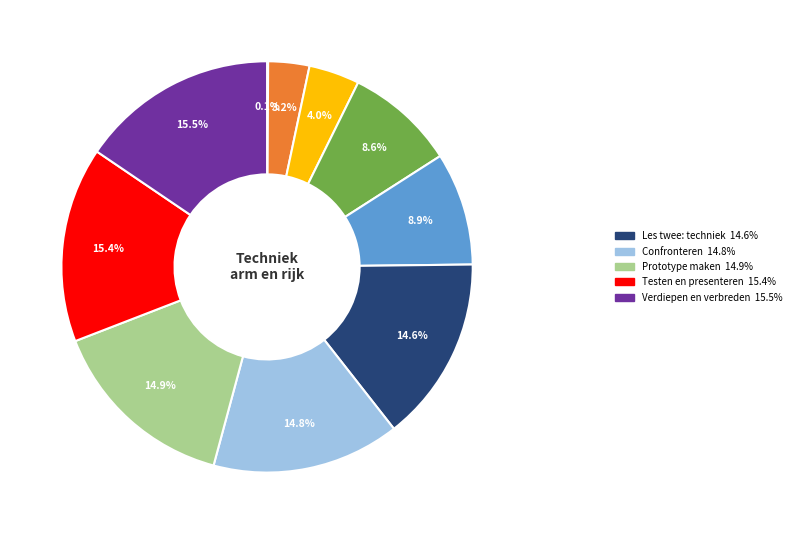

Is there a majority slice in this chart?

No